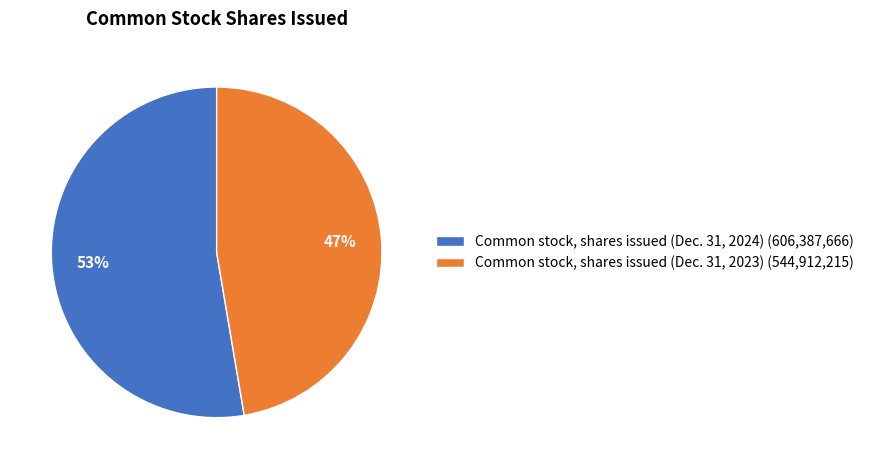

Do Common stock, shares issued (Dec. 31, 2023) and Common stock, shares issued (Dec. 31, 2024) together represent more than half of the pie?

Yes